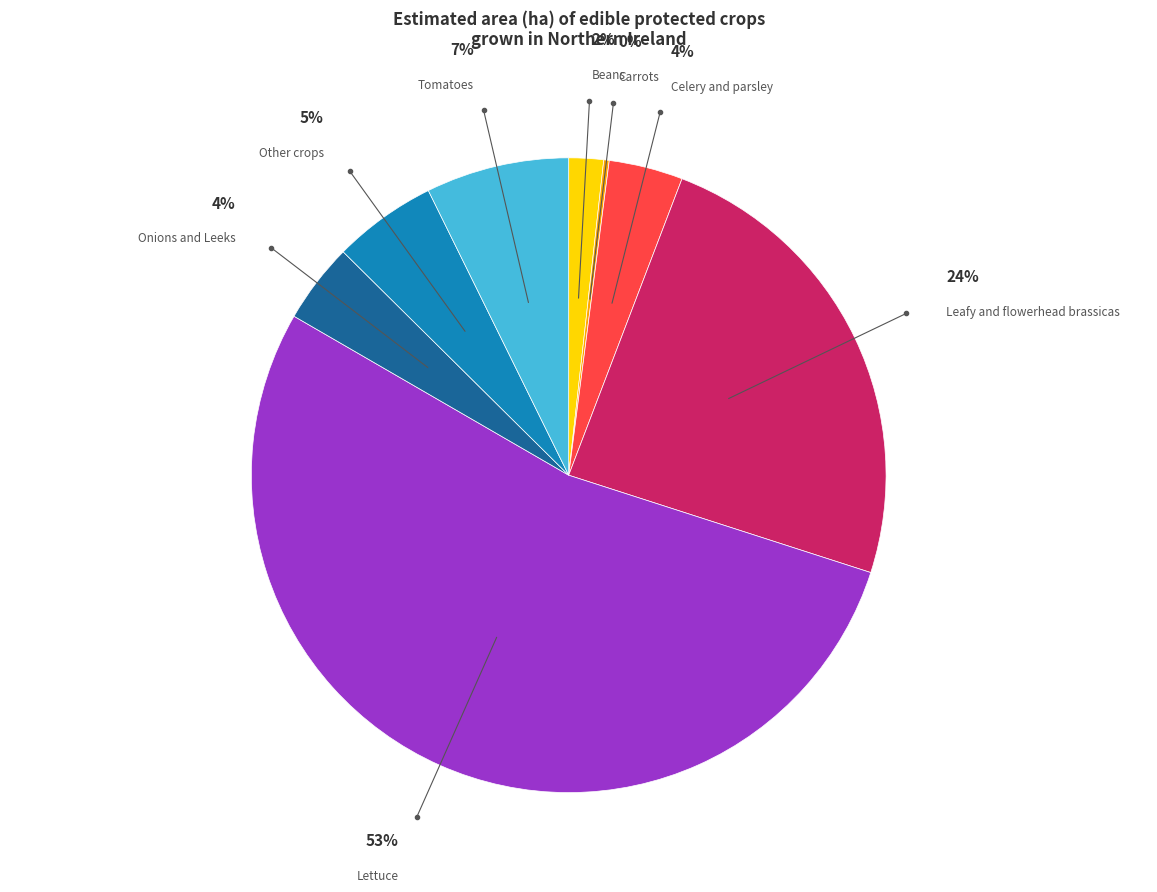

Is there any slice that represents more than half of the pie?

Yes